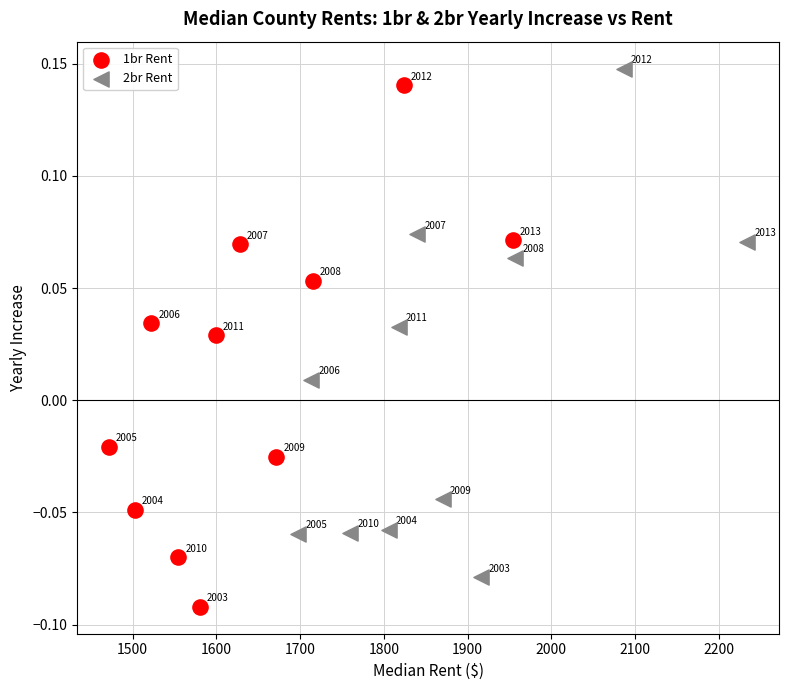

Which series reaches the maximum Y coordinate?

2br Rent